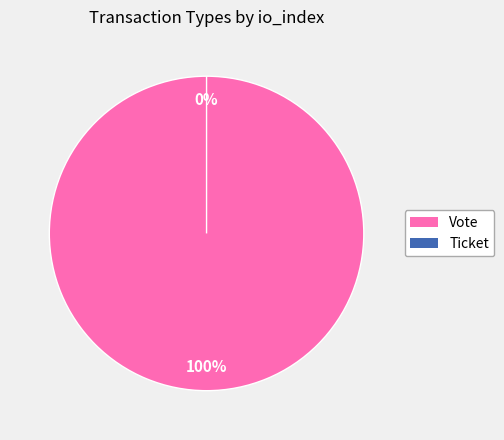

Rank the categories by value from highest to lowest.

Vote, Ticket